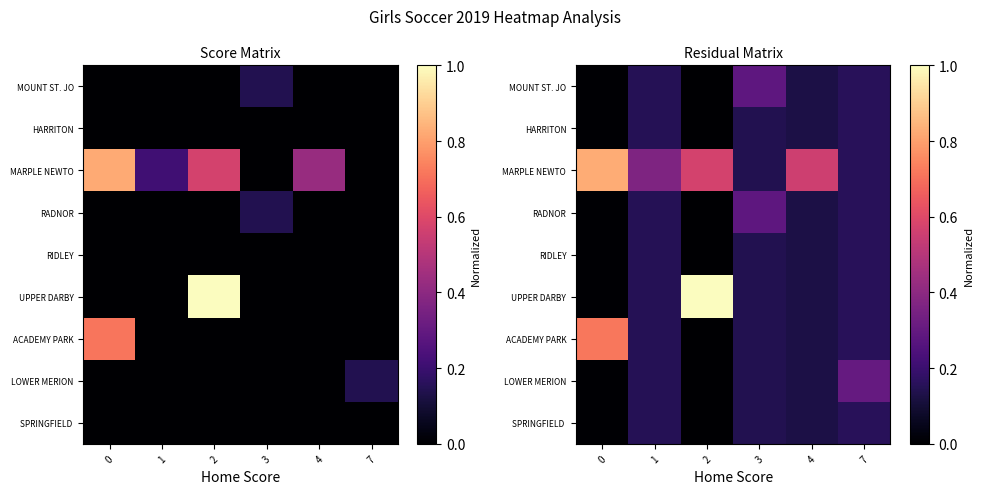

What is the sum of the row_2 values at 1 and 7?

0.5